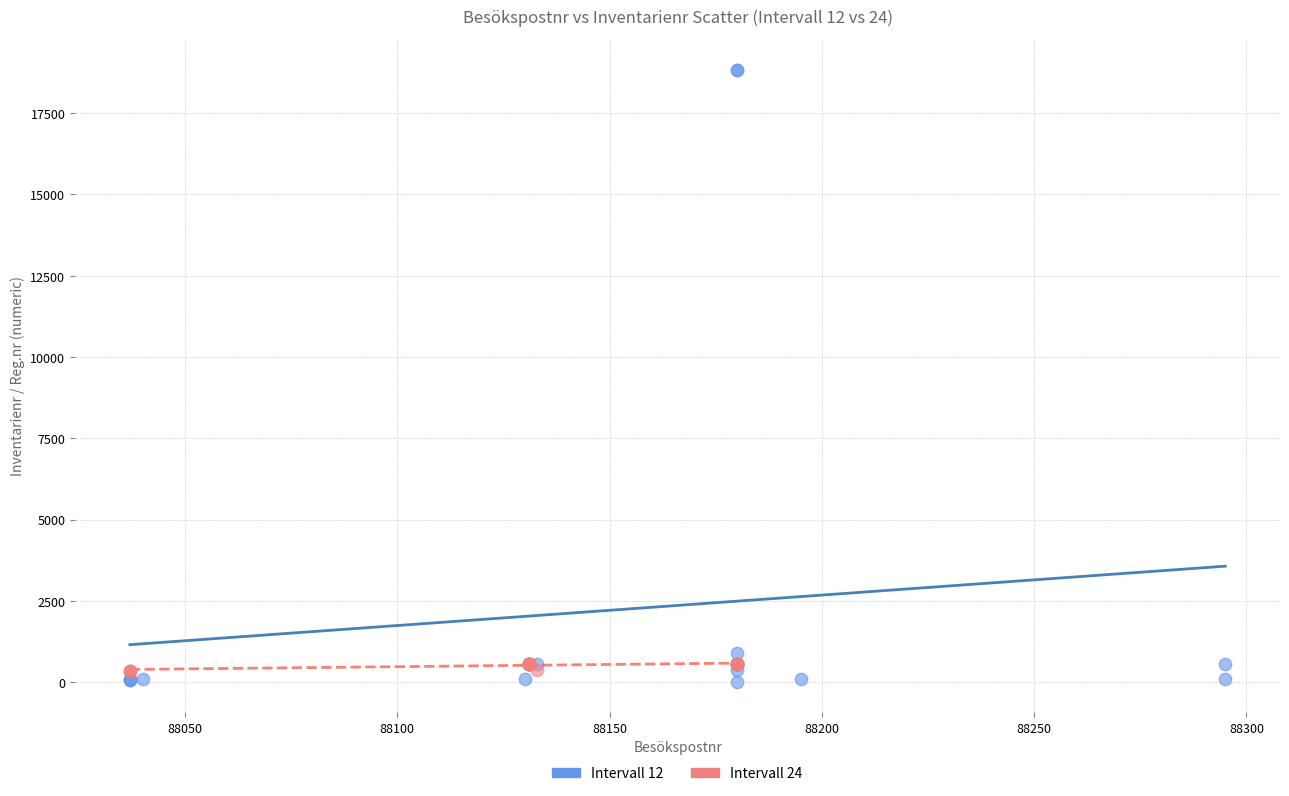

Which series contains the highest Y value?

Intervall 12